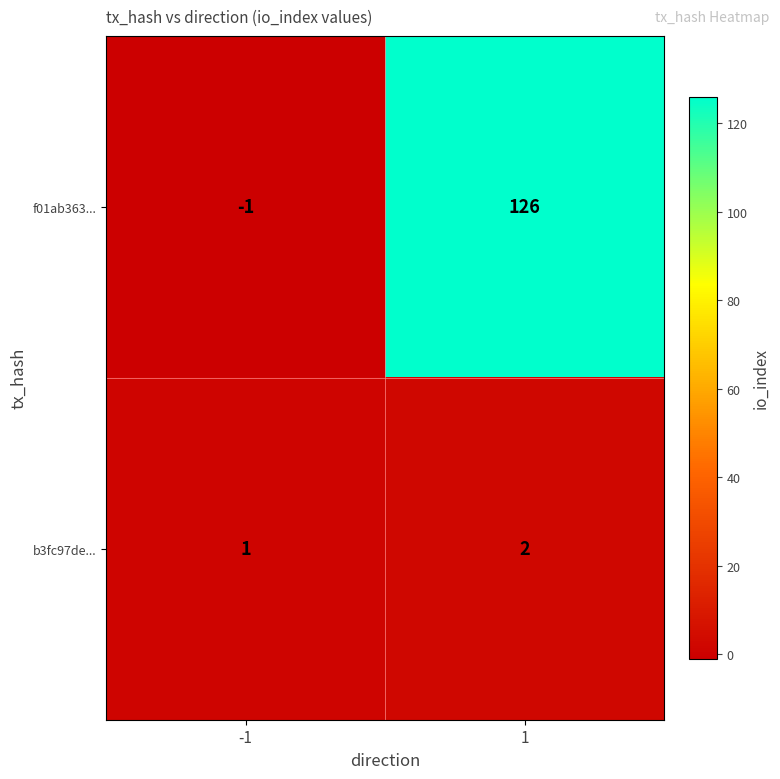

The value of b3fc97de... at 1 is 1. True or false?

False